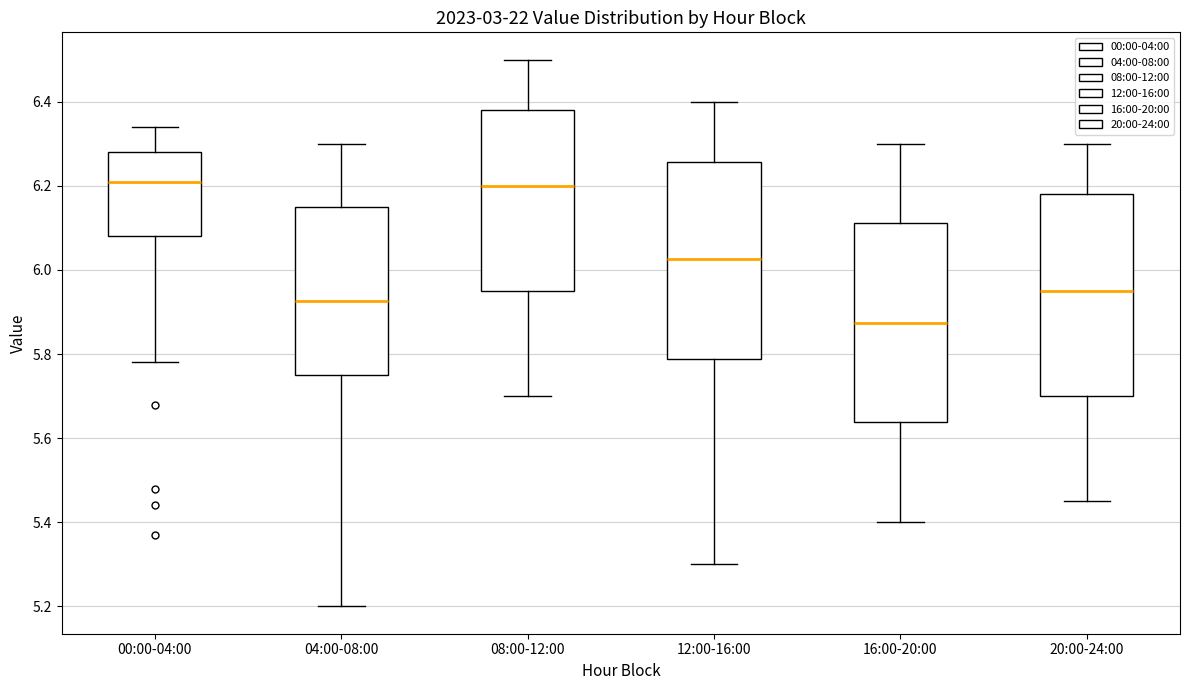

Where is the lower edge of the box for 16:00-20:00 on the y-axis? The values are not printed on the chart, so give them approximately, as read against the axis.

5.64